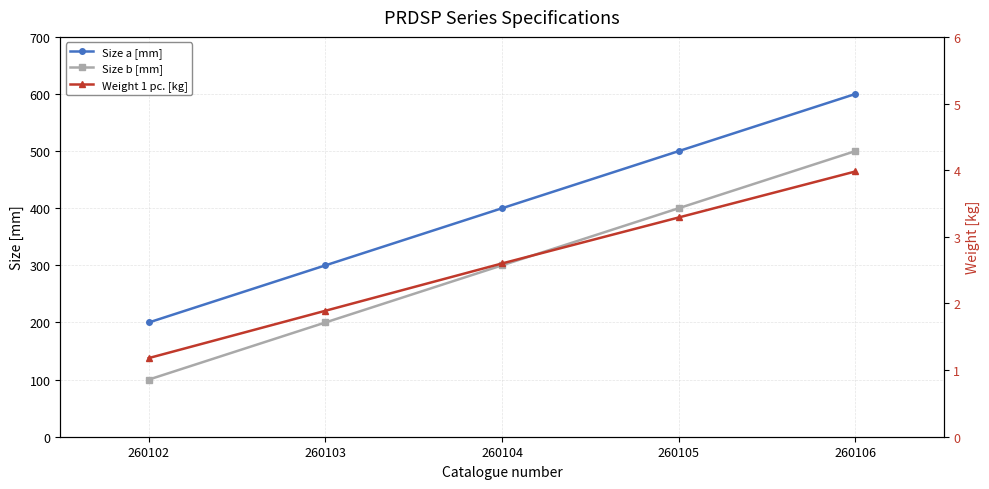

Which series has the widest spread of values?

Size a [mm]